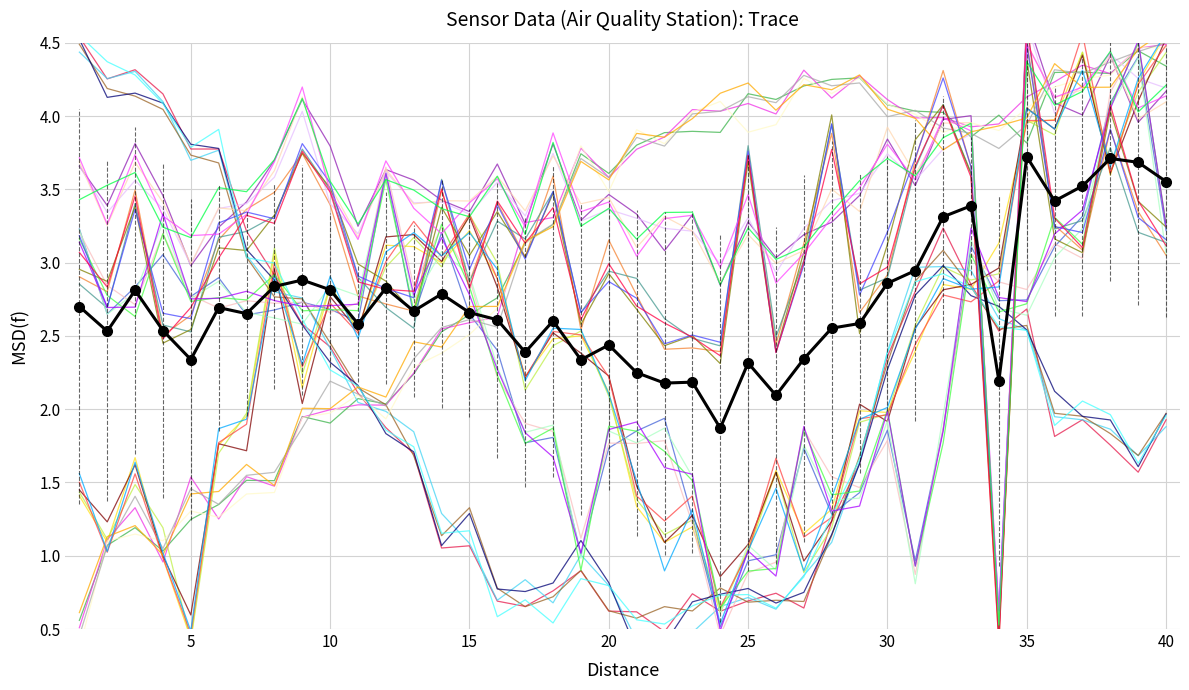

True or false: BME280_humidity has a value of 4.8 at 16.

False